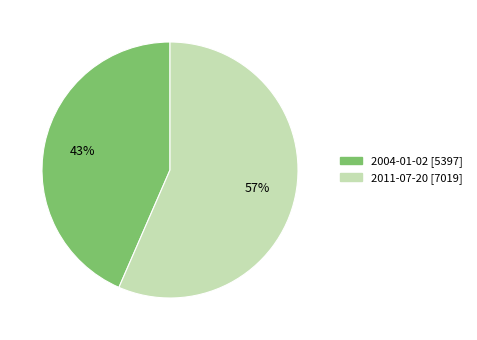

To the nearest percent, what percentage of the pie is 2011-07-20?

57%